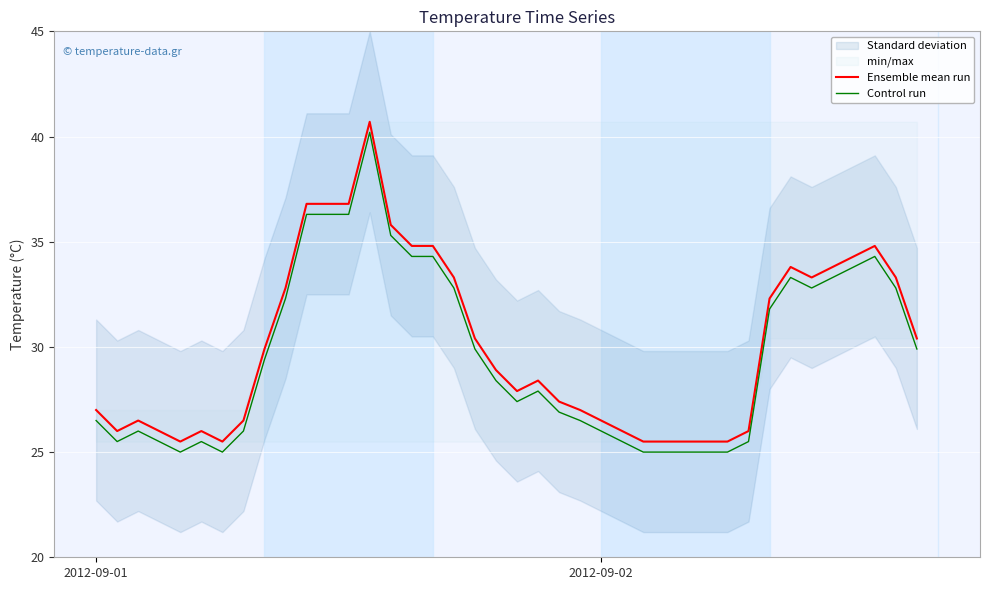

True or false: Ensemble mean run and Control run cross at least once.

False